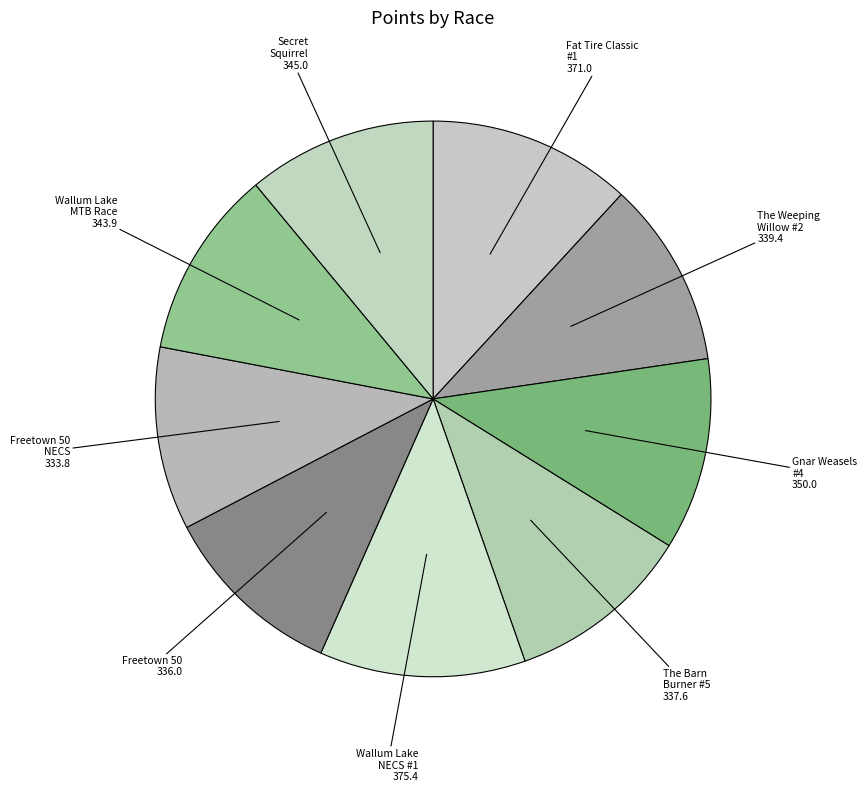

Is it true that Wallum Lake NECS #1 is 12% of the pie?

True